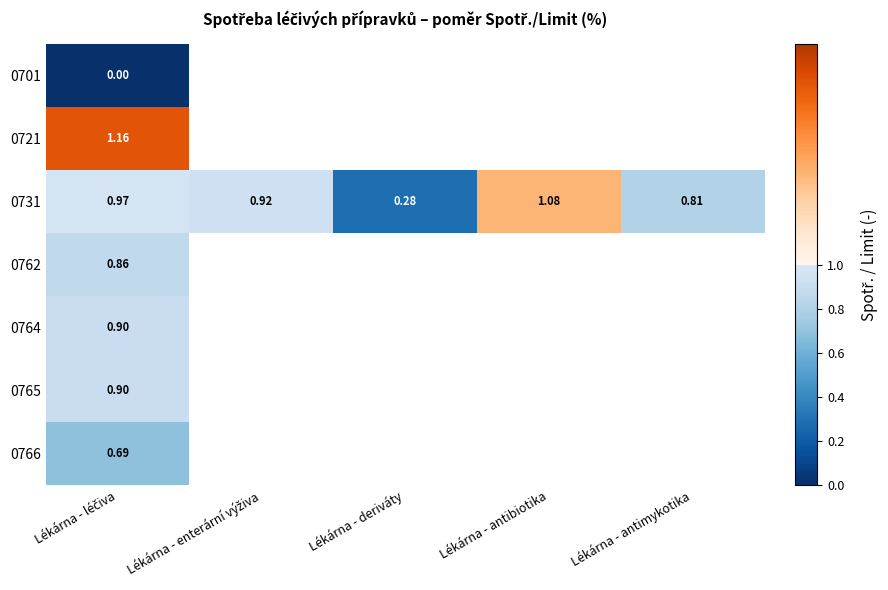

At how many categories does at least one series exceed 0?

5